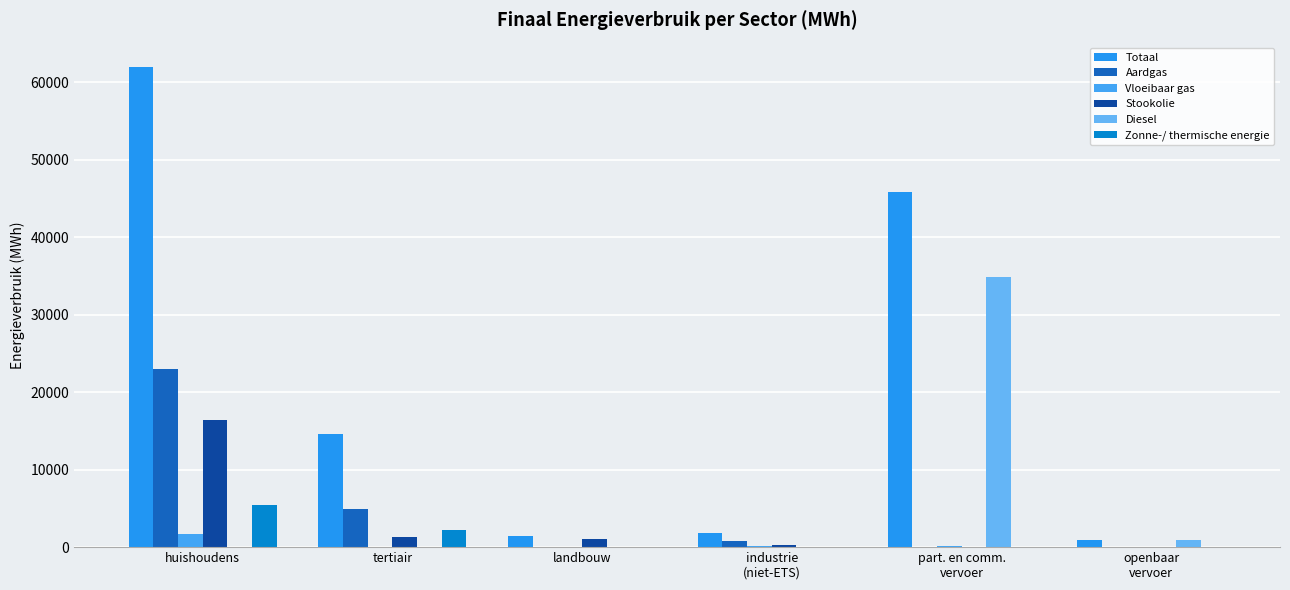

Are the bars grouped side by side (vs. stacked)?

Yes